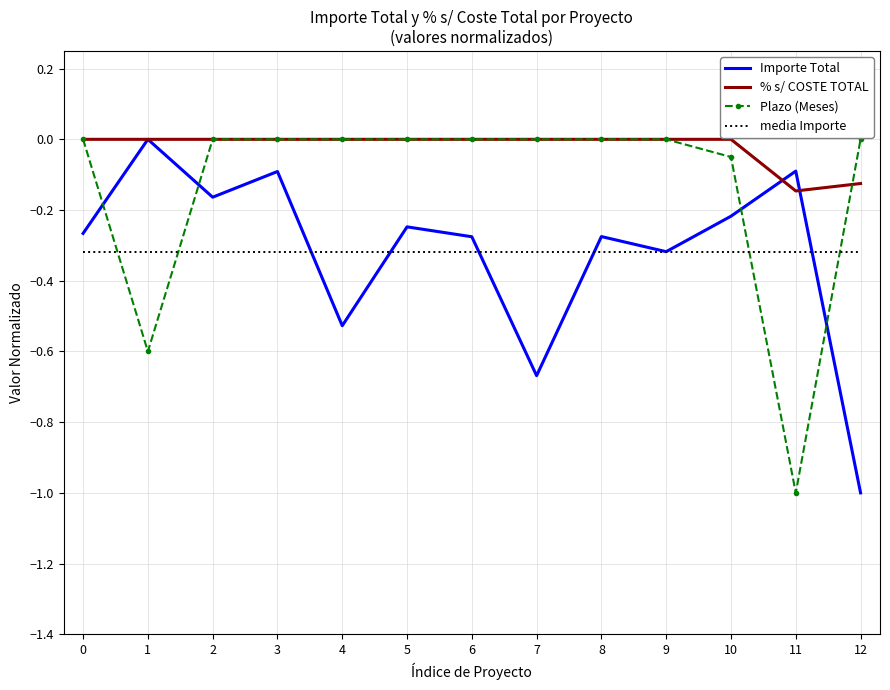

Which series has the largest total across all categories?

% s/ COSTE TOTAL